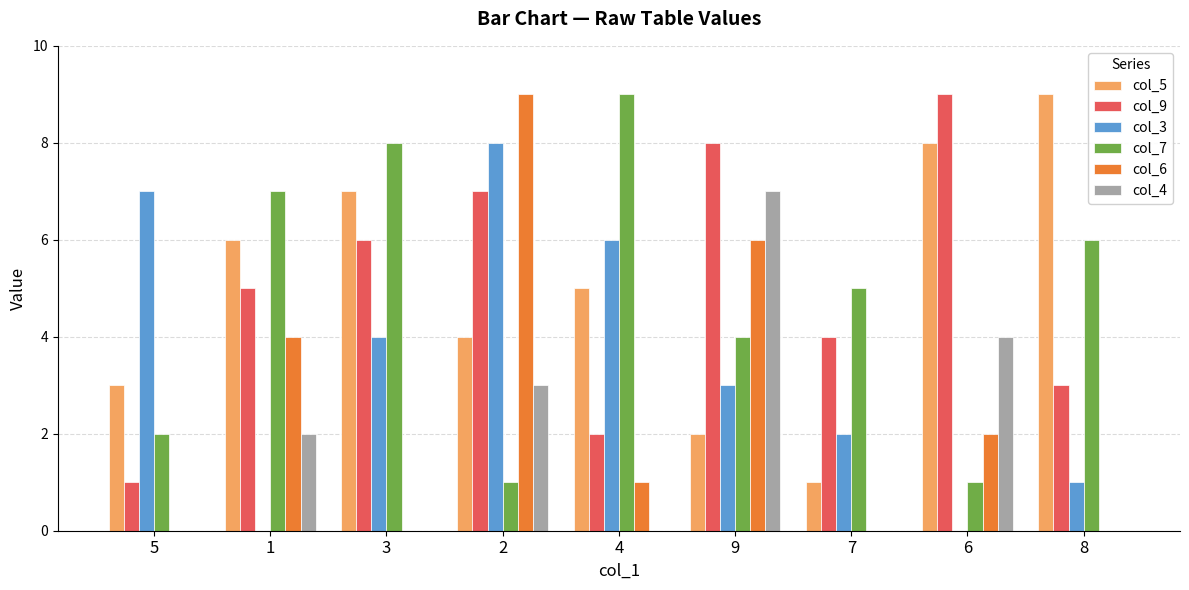

Is it true that col_5 equals 2 at 4?

False